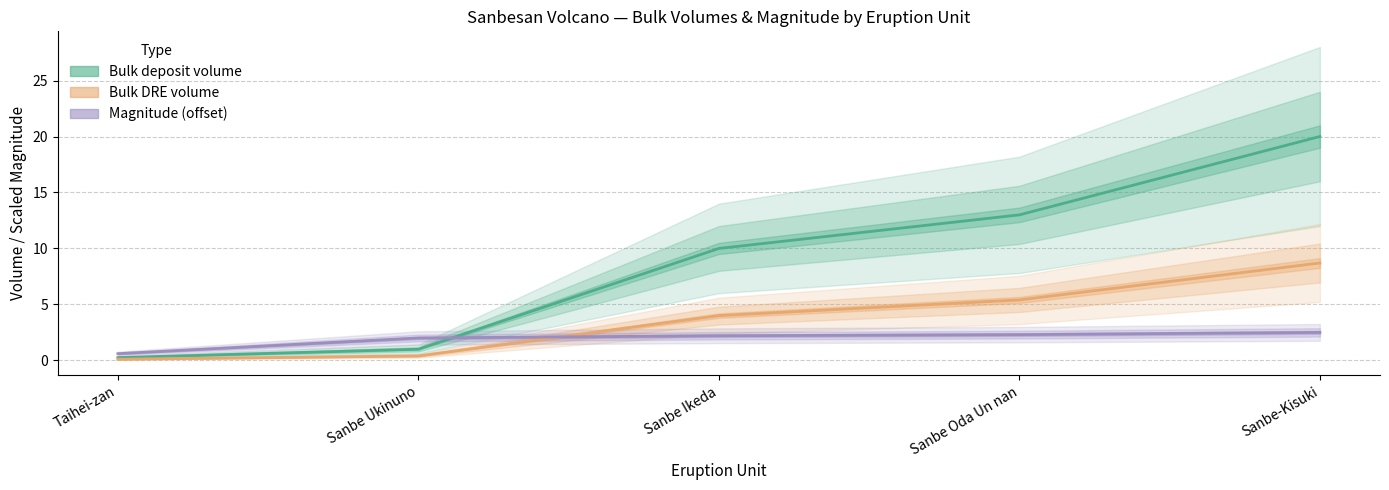

True or false: Bulk deposit volume has more than 1 points higher than both neighbors.

False